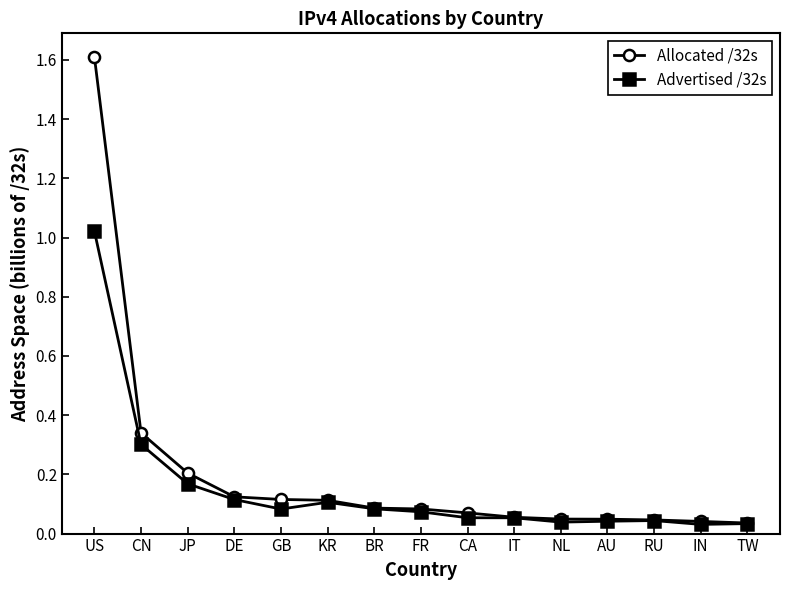

What is the difference between the maximum and second lowest values in the Allocated /32s series?

1.6